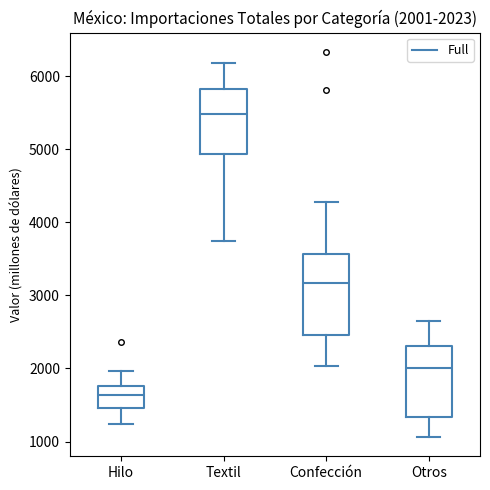

Which box has the lowest median line?

Hilo